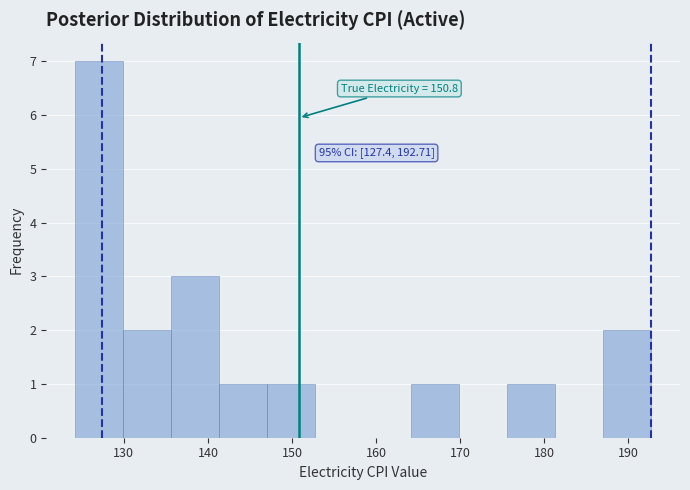

Over which range of the x-axis is the bar tallest?

124 to 130